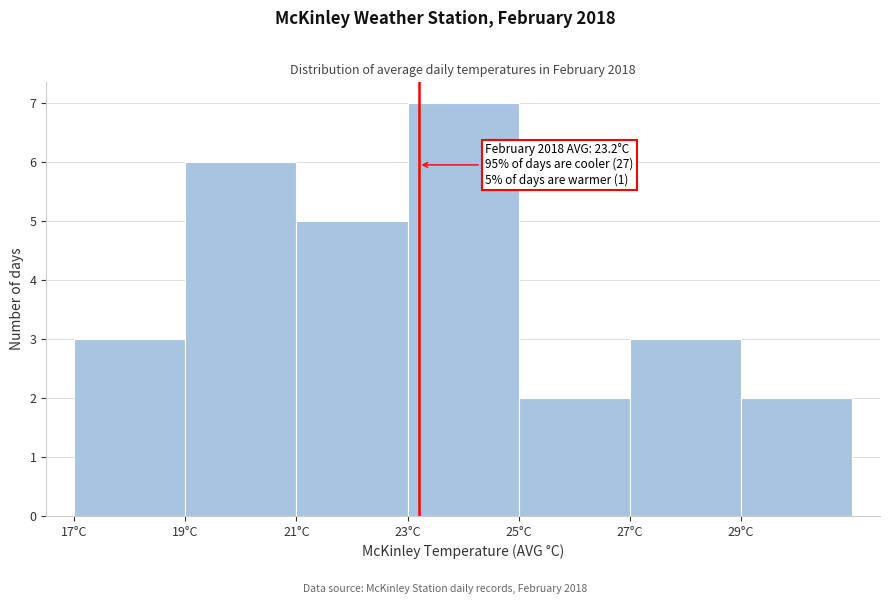

Over which range of the x-axis is the bar tallest?

23 to 25